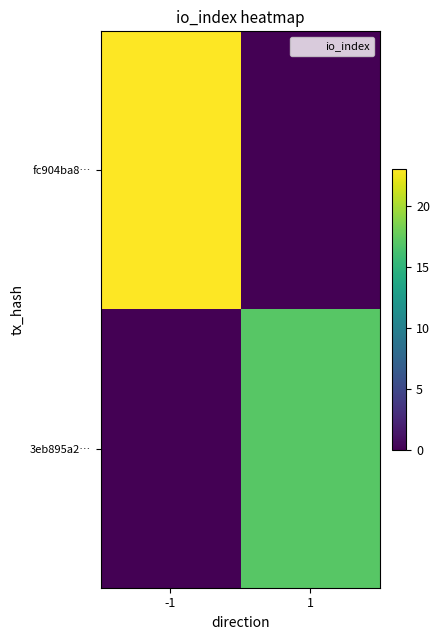

At -1, list the series in order from largest to smallest.

fc904ba8…, 3eb895a2…